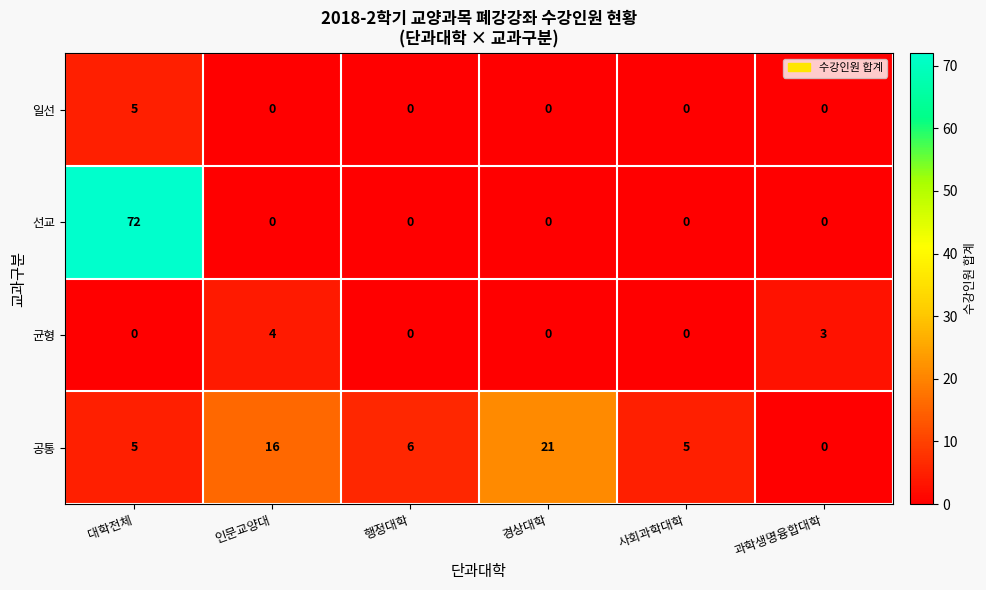

What is the maximum value for 선교?

72